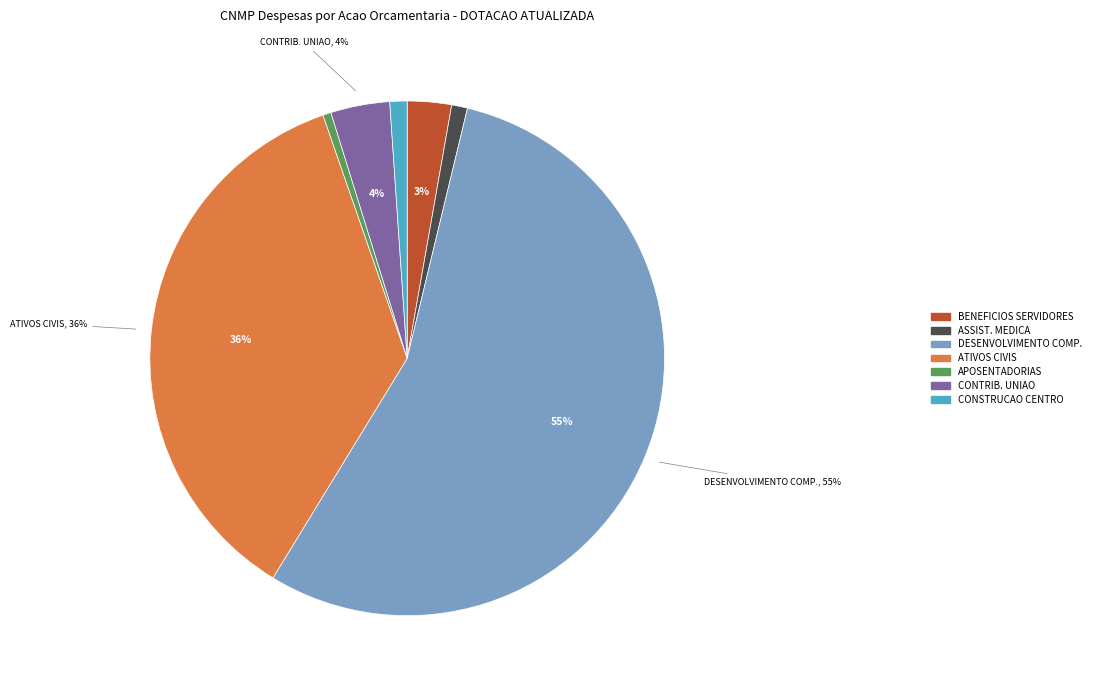

Is there a majority slice in this chart?

Yes